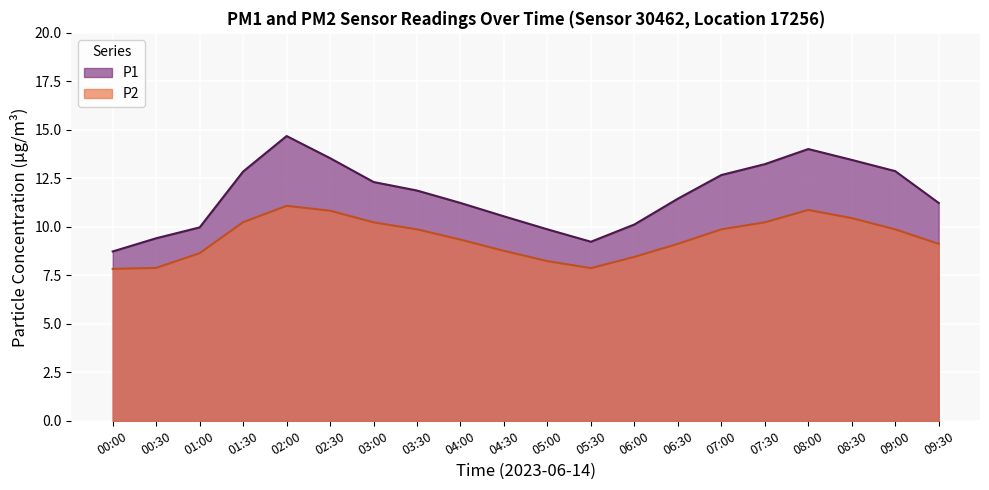

Where is P1 nearest to the value 11?

04:00